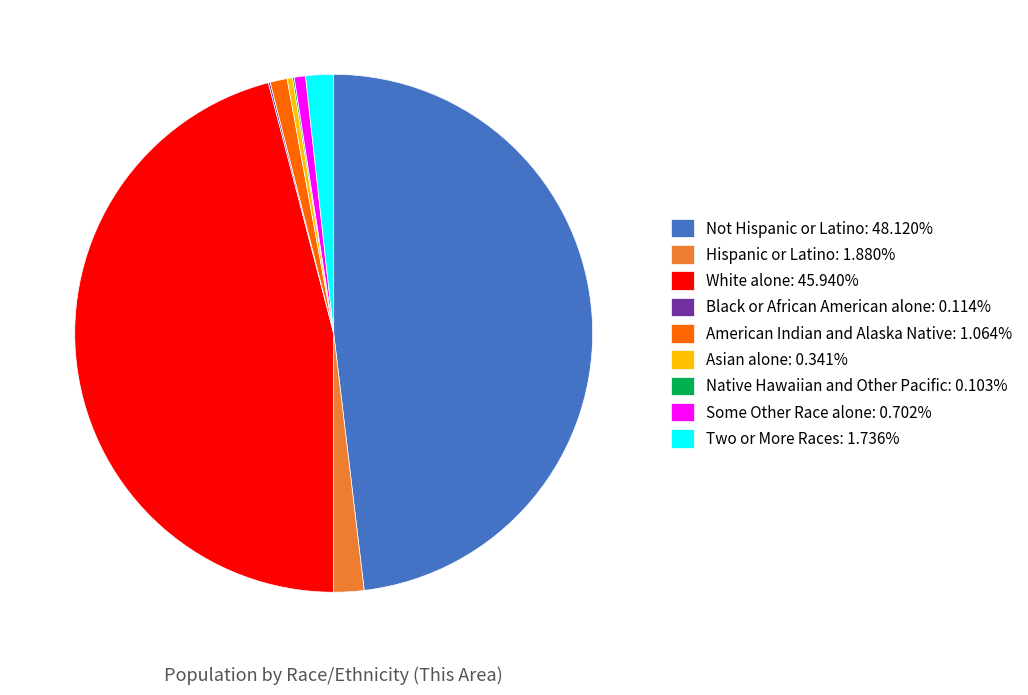

Approximately how many times larger is the value at Not Hispanic or Latino: 48.120% compared to Some Other Race alone: 0.702%?

68.5